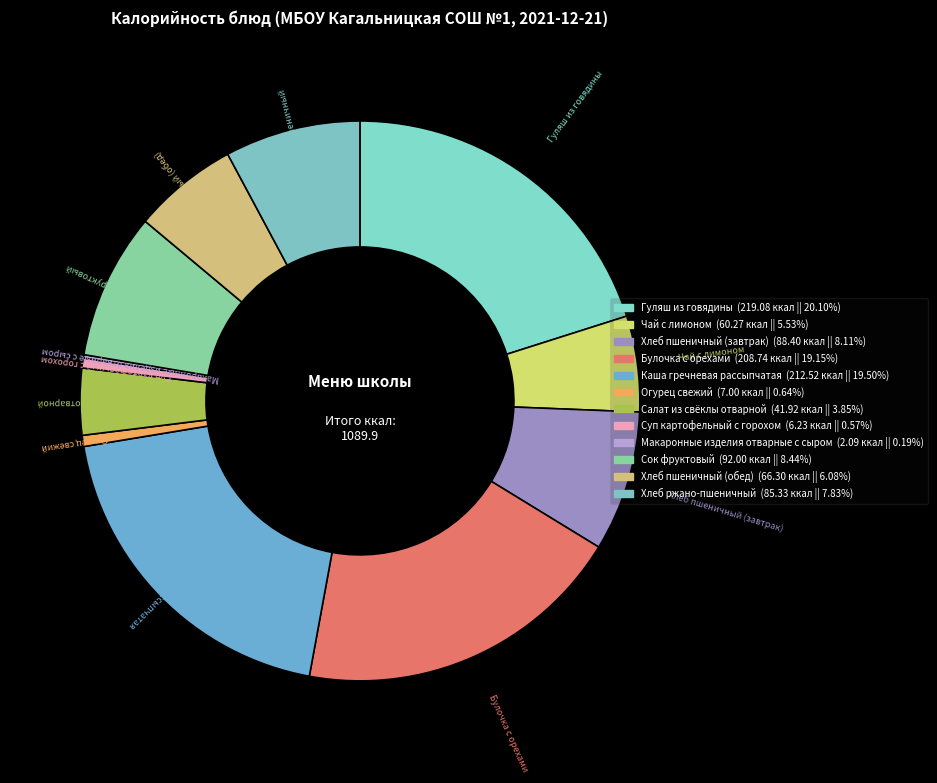

Is there a majority slice in this chart?

No